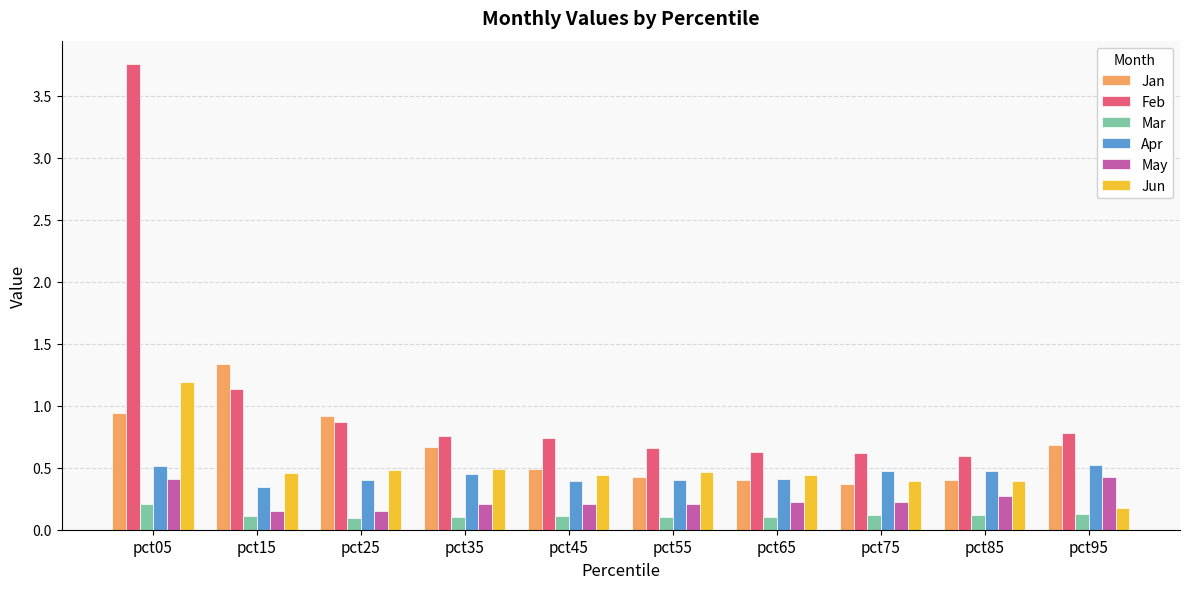

What are all the series names shown in the legend?

Jan, Feb, Mar, Apr, May, Jun